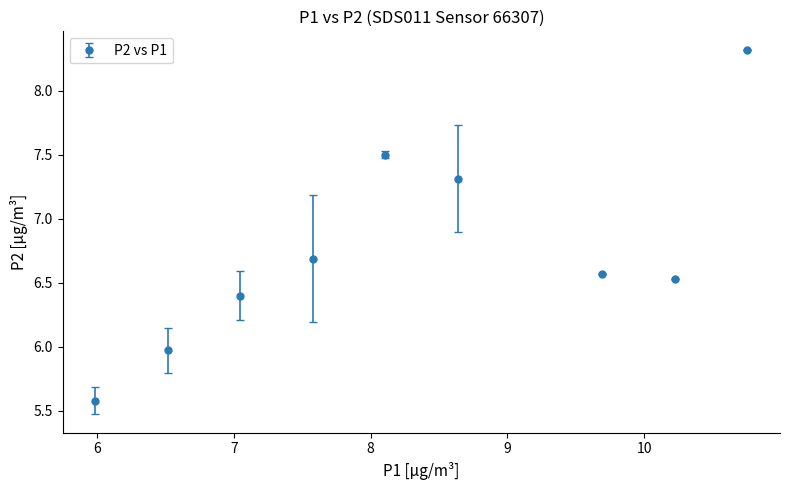

What is the value of the 3rd point from the left?

6.4